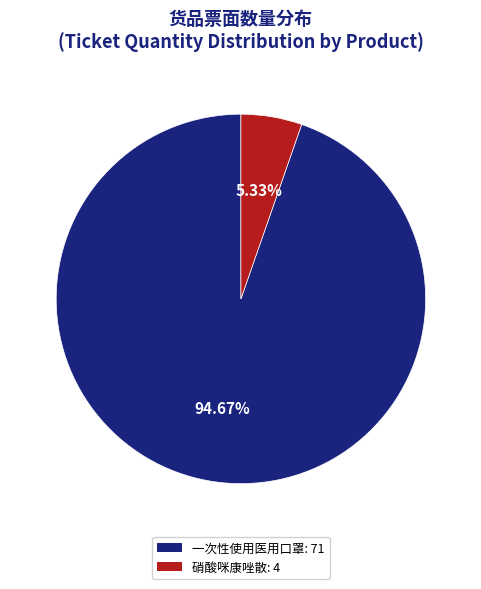

How many slices are in this pie chart?

2